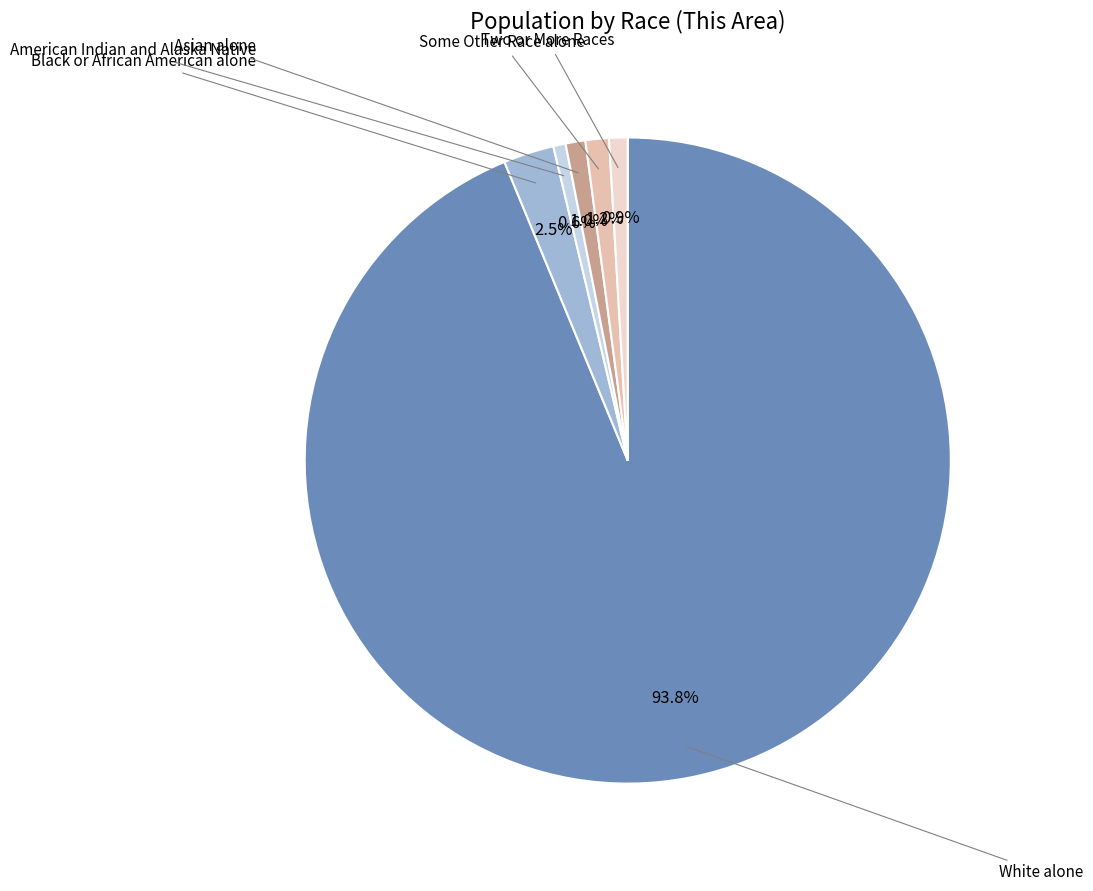

How many slices are in this pie chart?

6